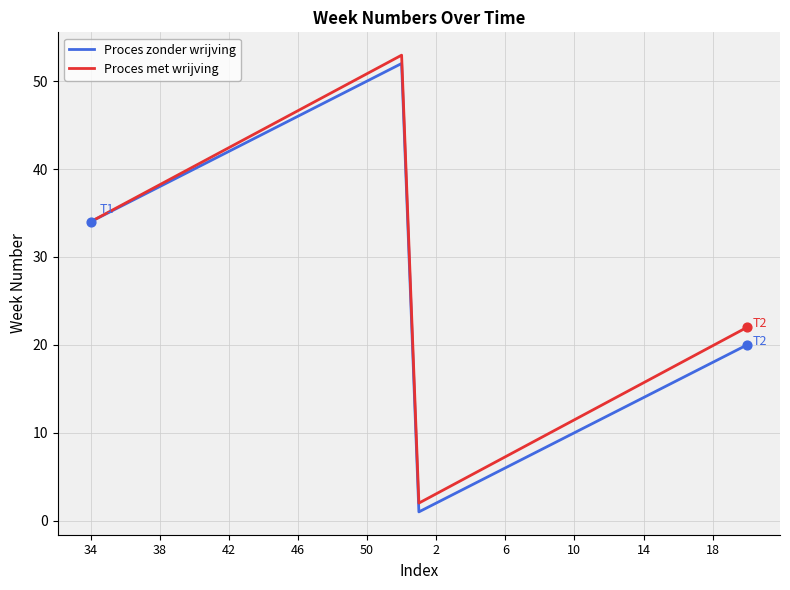

Which series has the largest range (max minus min)?

Proces zonder wrijving